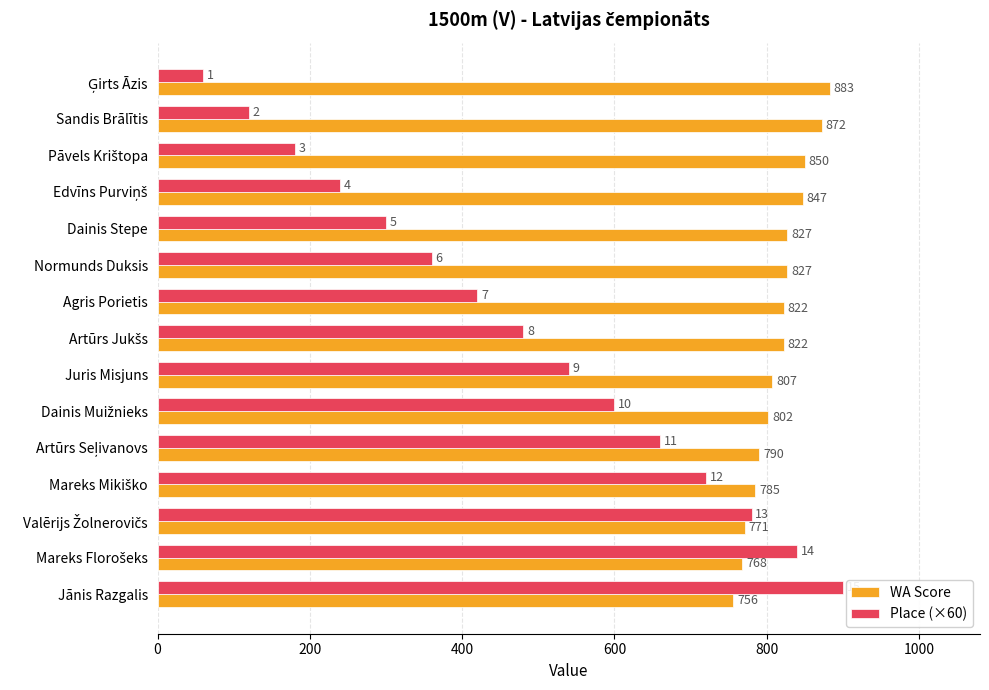

What is the average value of the WA Score series?

815